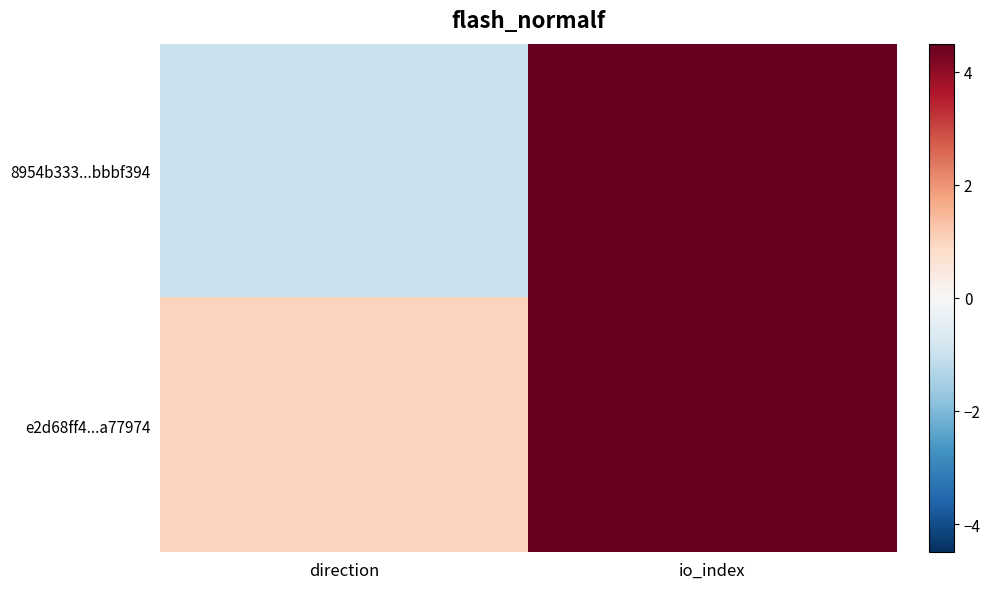

Is it true that e2d68ff4...a77974 equals 8 at io_index?

False